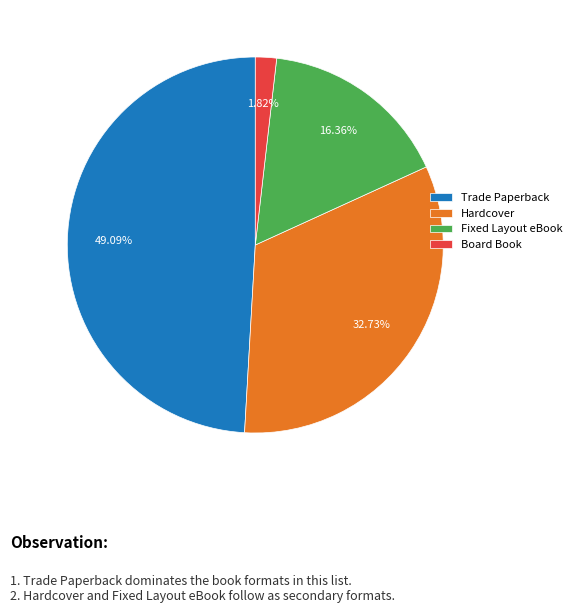

True or false: Hardcover accounts for 33% of the total.

True